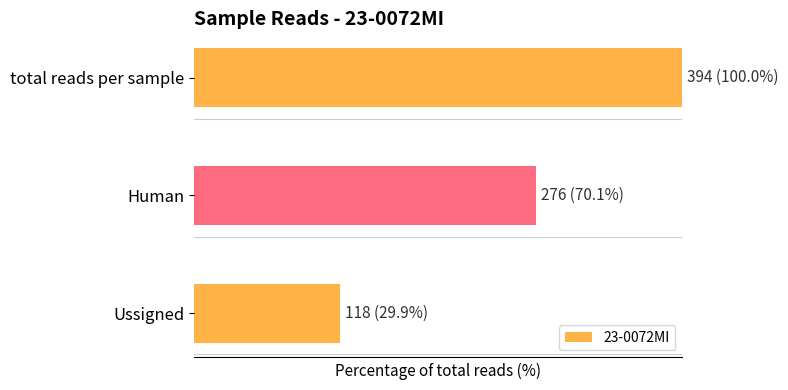

List the labels in order of value, largest first.

total reads per sample, Human, Ussigned